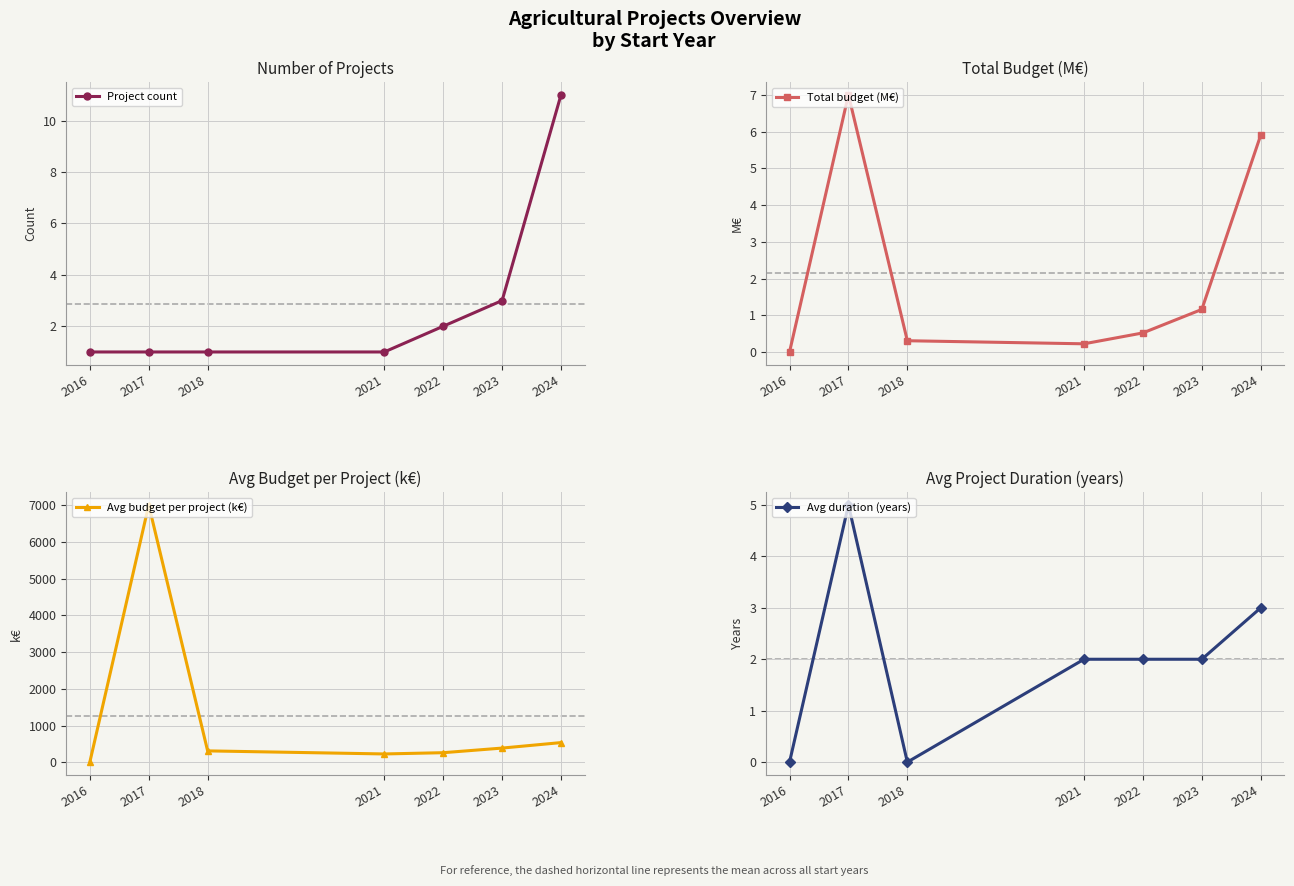

Is it true that Total budget (M€) equals 0.2 at 2021?

True